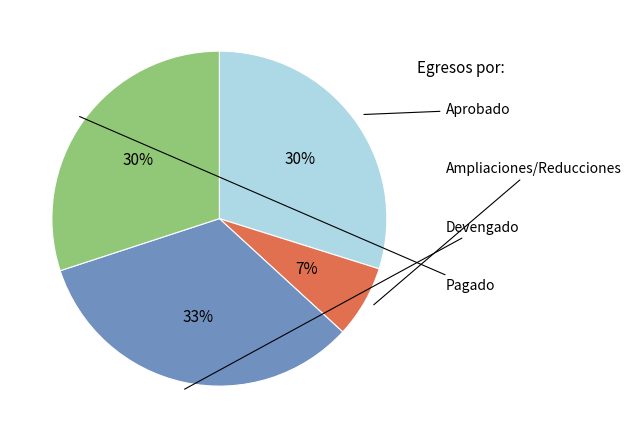

Approximately how many times larger is the value at Ampliaciones/Reducciones compared to Pagado?

0.2